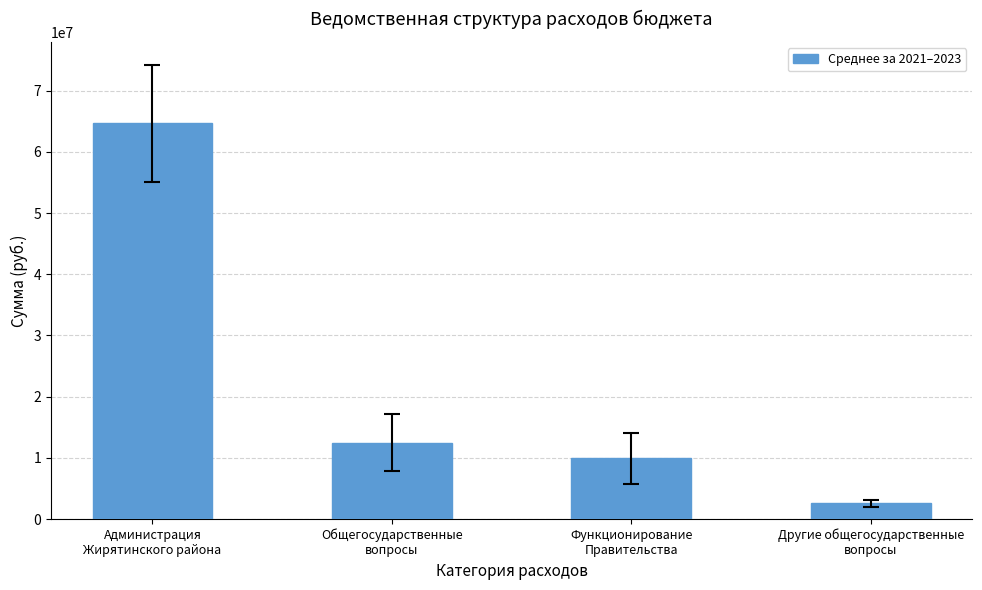

What is the label of the 1st bar from the left?

Администрация
Жирятинского района